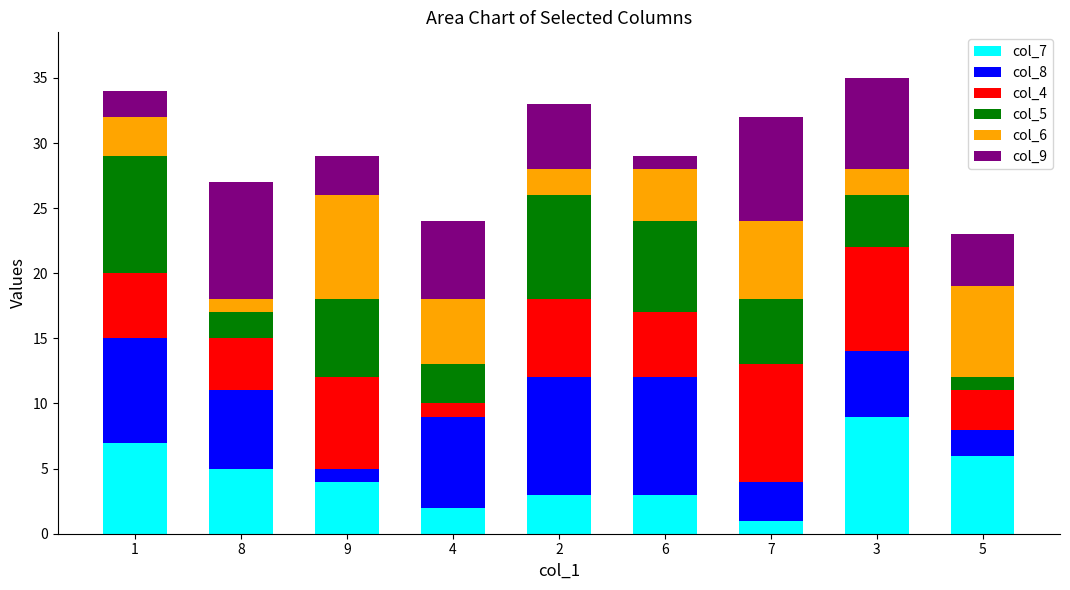

Is it true that col_6 equals 5 at 4?

True